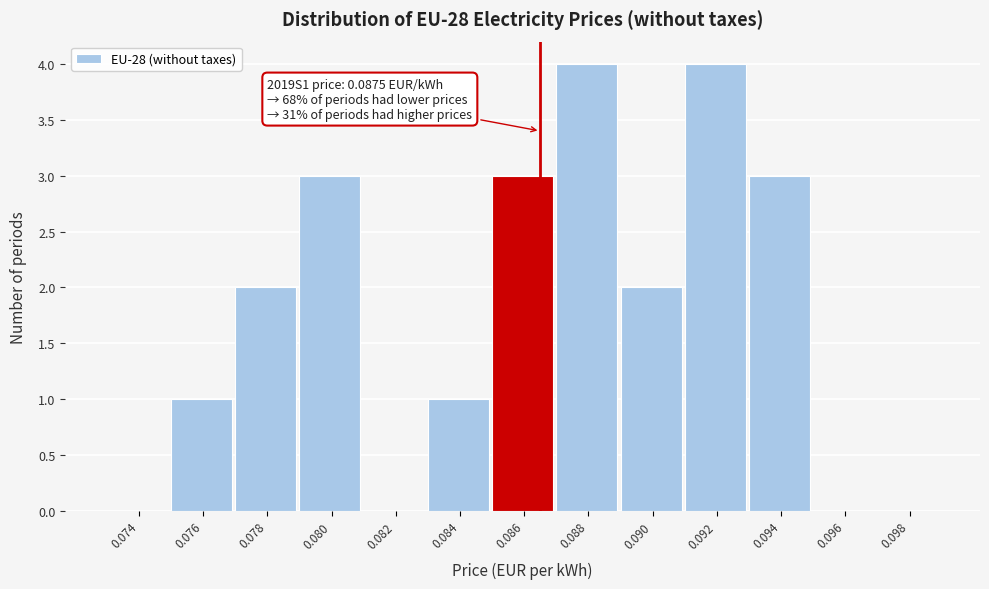

Reading left to right, list all the values displayed in this chart.

0.074=0	0.076=1	0.078=2	0.080=3	0.082=0	0.084=1	0.086=3	0.088=4	0.090=2	0.092=4	0.094=3	0.096=0	0.098=0